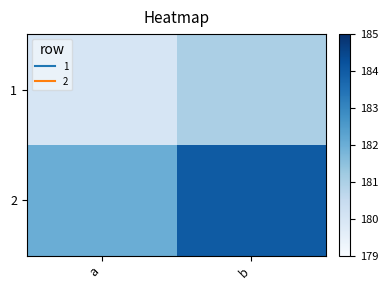

How many data points does each series have?

2